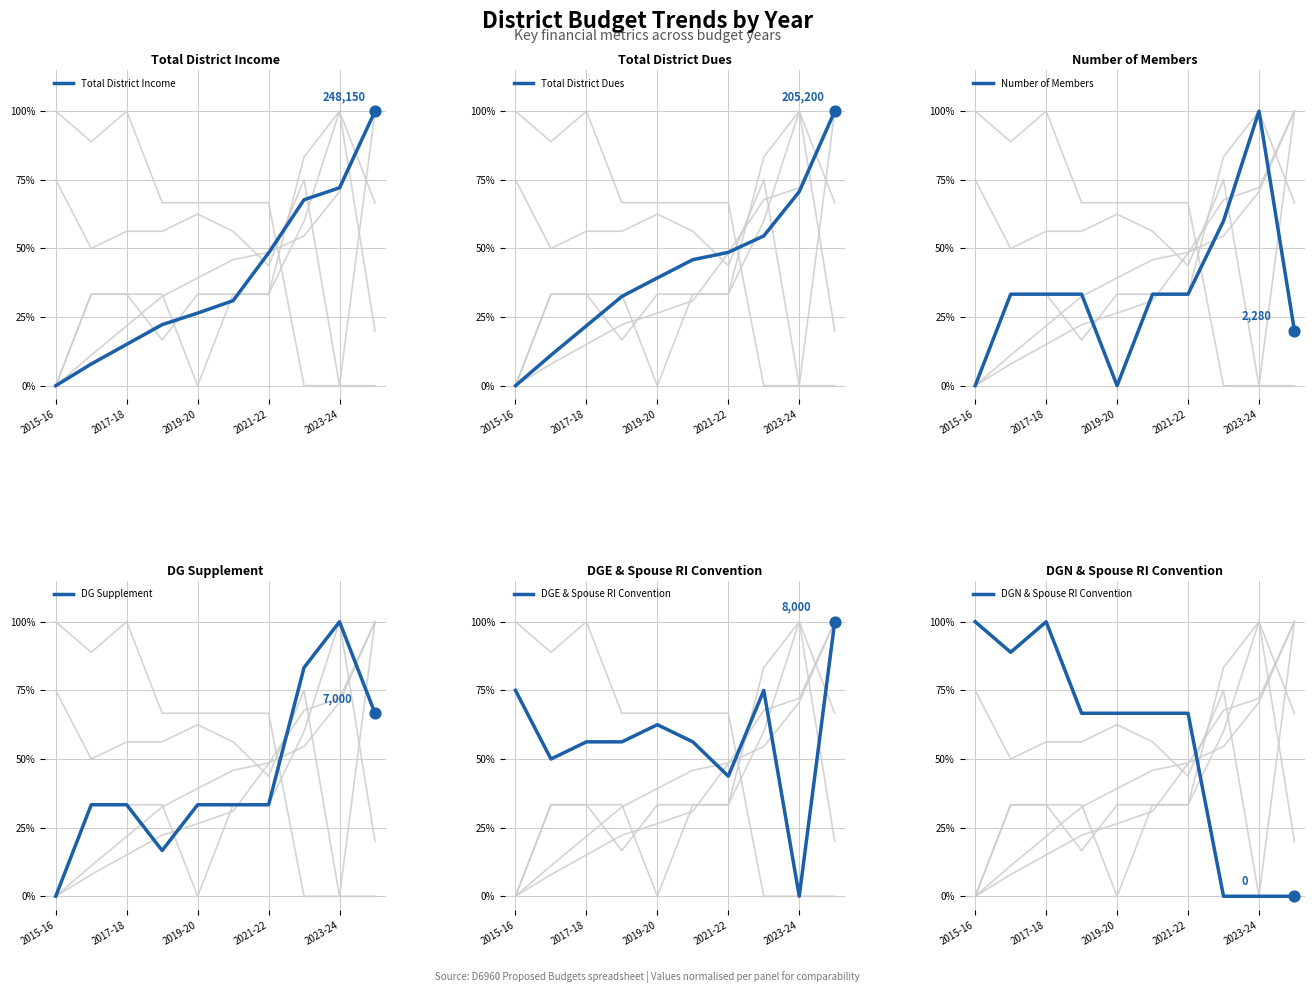

At which category is the sum across all series the highest?

9